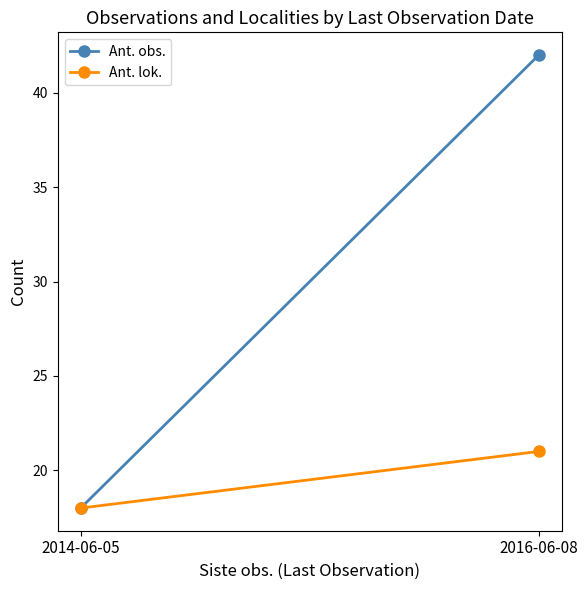

What is the sum of the Ant. lok. values at 2014-06-05 and 2016-06-08?

39